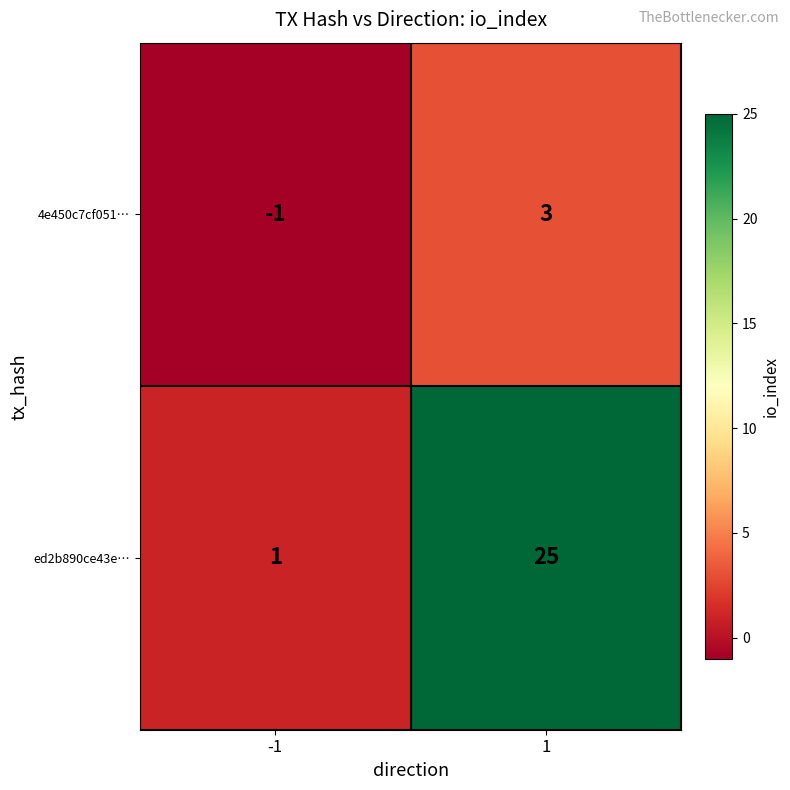

What is the average value of the ed2b890ce43e… series?

13